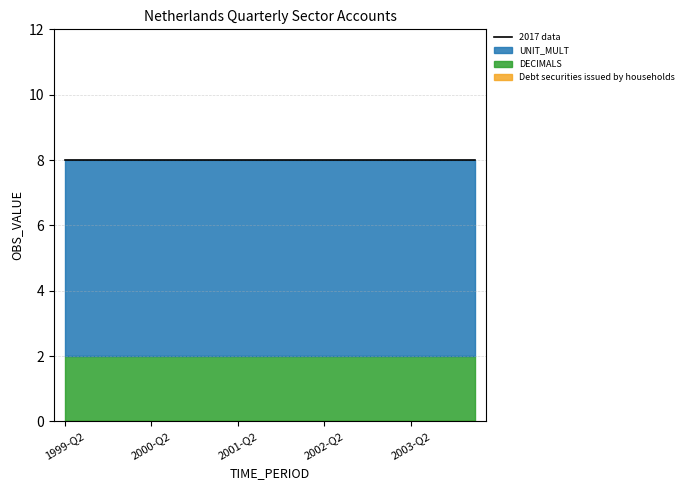

Does the chart have visible grid lines?

Yes